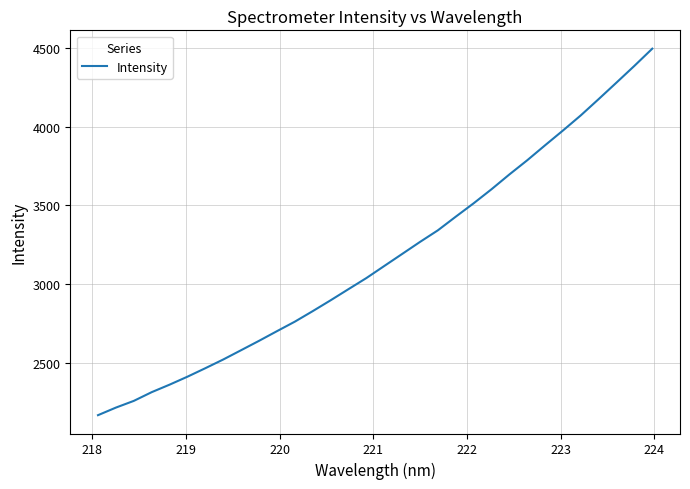

How many values exceed 3114?

16